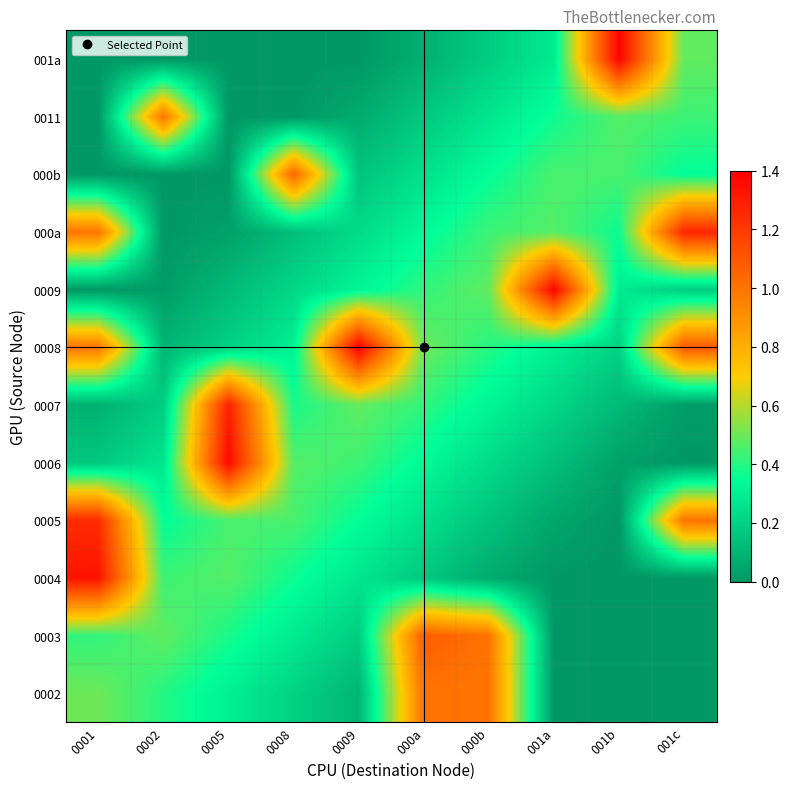

Reading right to left, extract all data points from this chart.

0002: 001c=0.0	001b=0.0	001a=0.0	000b=1.0	000a=1.0	0009=0.1	0008=0.2	0005=0.3	0002=0.4	0001=0.5
0003: 001c=0.0	001b=0.0	001a=0.0	000b=1.0	000a=1.1	0009=0.2	0008=0.3	0005=0.4	0002=0.5	0001=0.4
0004: 001c=0.0	001b=0.0	001a=0.0	000b=0.1	000a=0.2	0009=0.3	0008=0.4	0005=0.5	0002=0.4	0001=1.3
0005: 001c=1.0	001b=0.0	001a=0.1	000b=0.2	000a=0.2	0009=0.3	0008=0.5	0005=0.5	0002=0.3	0001=1.2
0006: 001c=0.0	001b=0.0	001a=0.1	000b=0.2	000a=0.3	0009=0.4	0008=0.5	0005=1.4	0002=0.3	0001=0.2
0007: 001c=0.0	001b=0.1	001a=0.2	000b=0.3	000a=0.4	0009=0.5	0008=0.4	0005=1.3	0002=0.2	0001=0.1
0008: 001c=1.1	001b=0.2	001a=0.3	000b=0.4	000a=0.5	0009=1.4	0008=0.3	0005=0.2	0002=0.1	0001=1.0
0009: 001c=0.2	001b=0.3	001a=1.4	000b=0.5	000a=0.4	0009=0.3	0008=0.2	0005=0.1	0002=0.0	0001=0.0
000a: 001c=1.3	001b=0.4	001a=0.5	000b=0.4	000a=0.3	0009=0.2	0008=0.1	0005=0.0	0002=0.0	0001=1.0
000b: 001c=0.3	001b=0.4	001a=0.4	000b=0.3	000a=0.2	0009=0.2	0008=1.1	0005=0.0	0002=0.0	0001=0.0
0011: 001c=0.4	001b=0.5	001a=0.4	000b=0.3	000a=0.2	0009=0.1	0008=0.0	0005=0.0	0002=1.0	0001=0.0
001a: 001c=0.5	001b=1.4	001a=0.3	000b=0.2	000a=0.1	0009=0.0	0008=0.0	0005=0.0	0002=0.0	0001=0.0